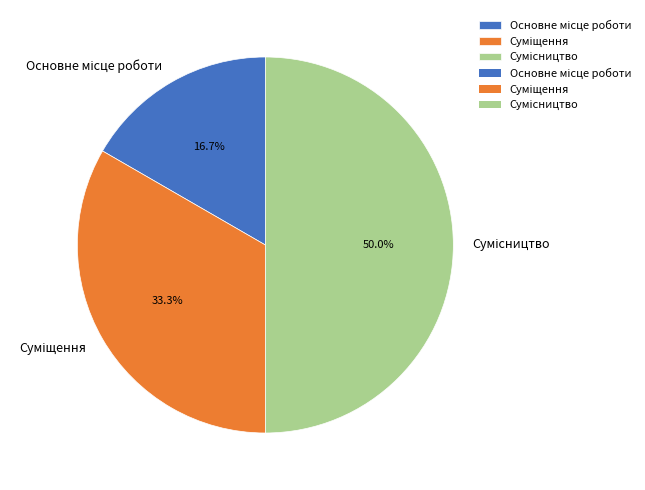

How many slices are in this pie chart?

3